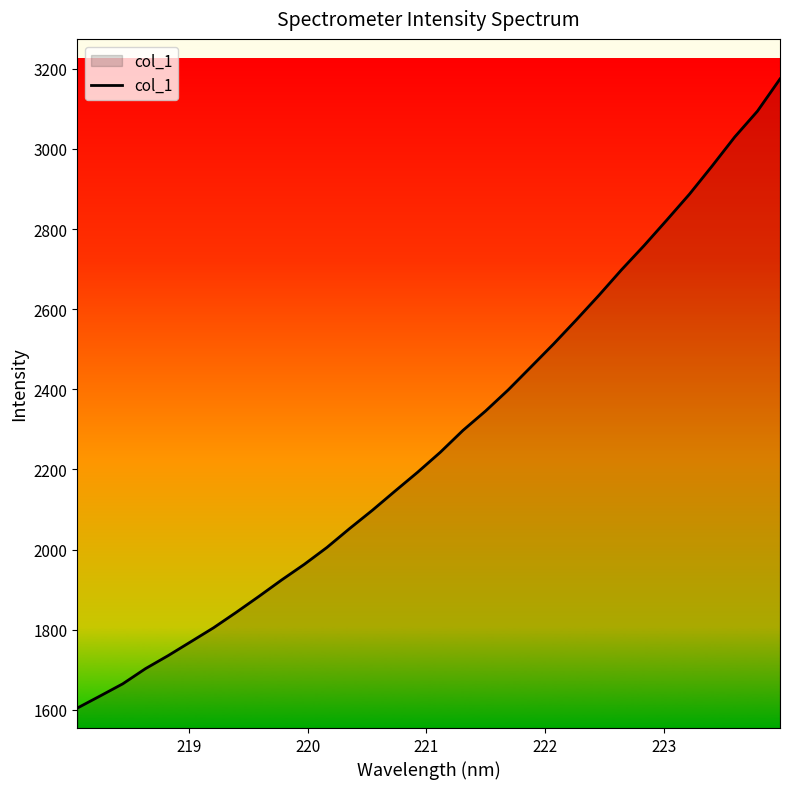

What is the maximum value shown in the chart?

3174.7